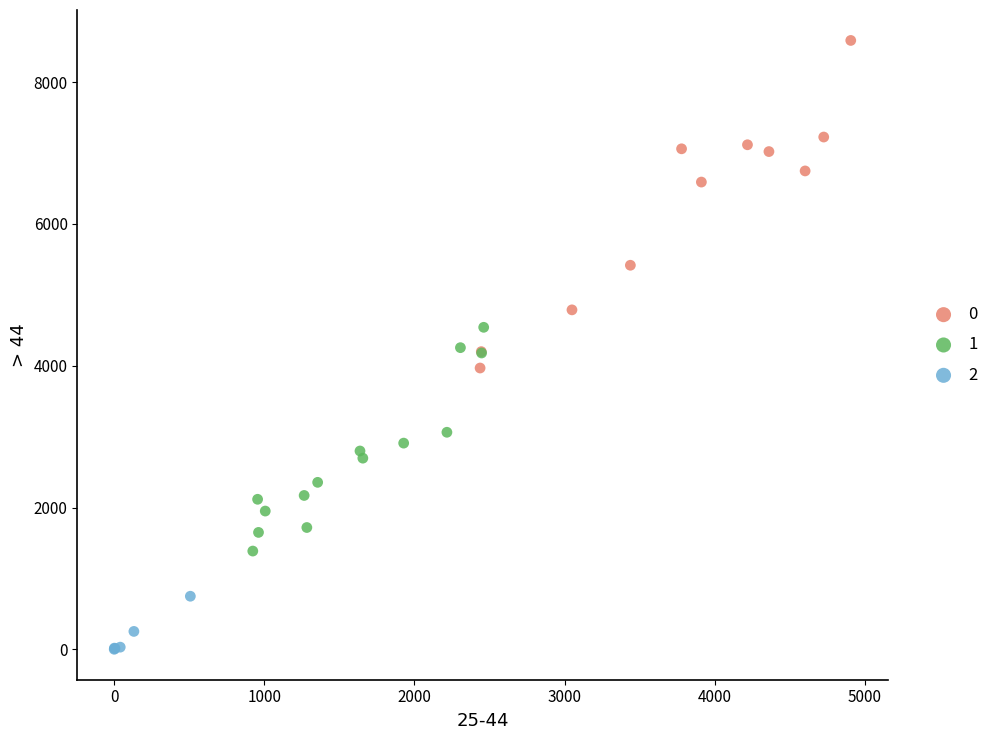

What are all the series names shown in the legend?

0, 1, 2